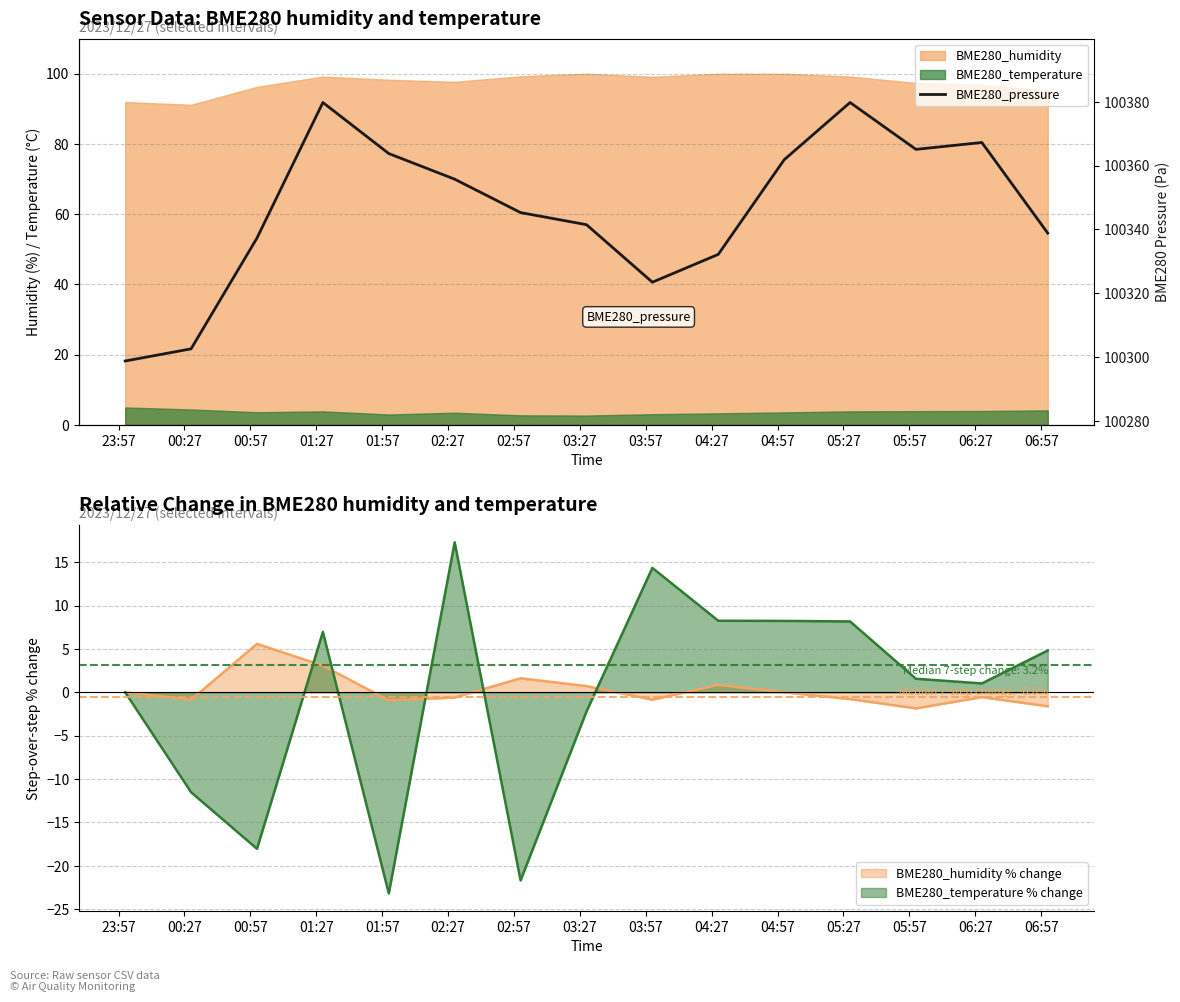

What is the highest value of the BME280_temperature % change series?

17.3